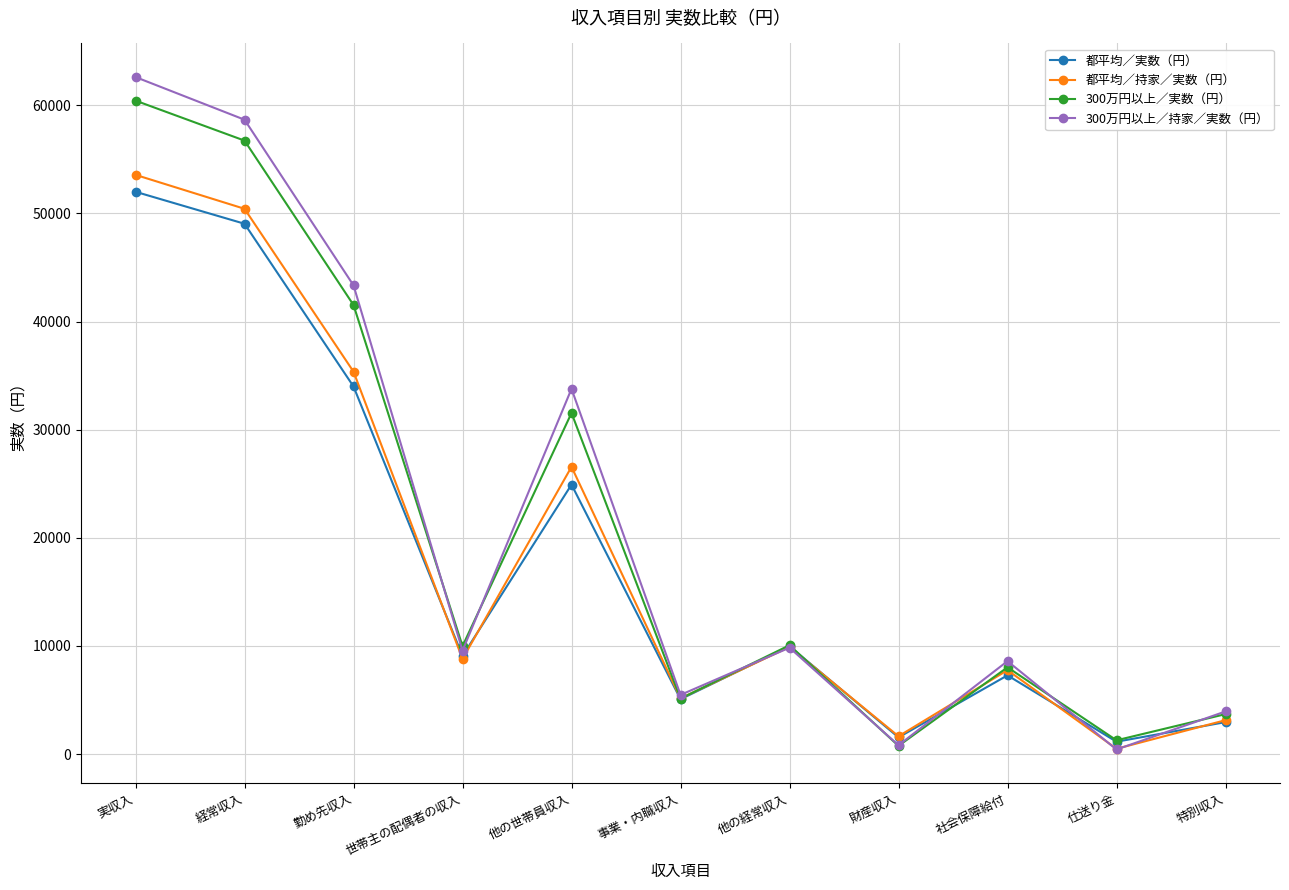

Where is the first local minimum for 都平均／持家／実数（円）?

世帯主の配偶者の収入